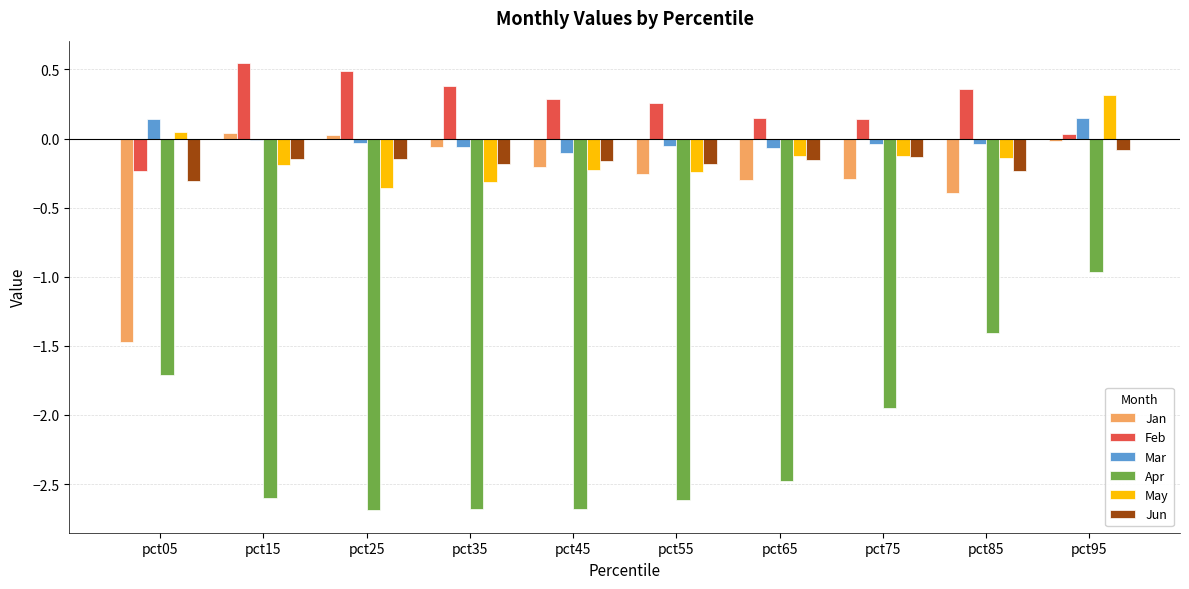

What is the difference between the May values at pct25 and pct75?

0.2